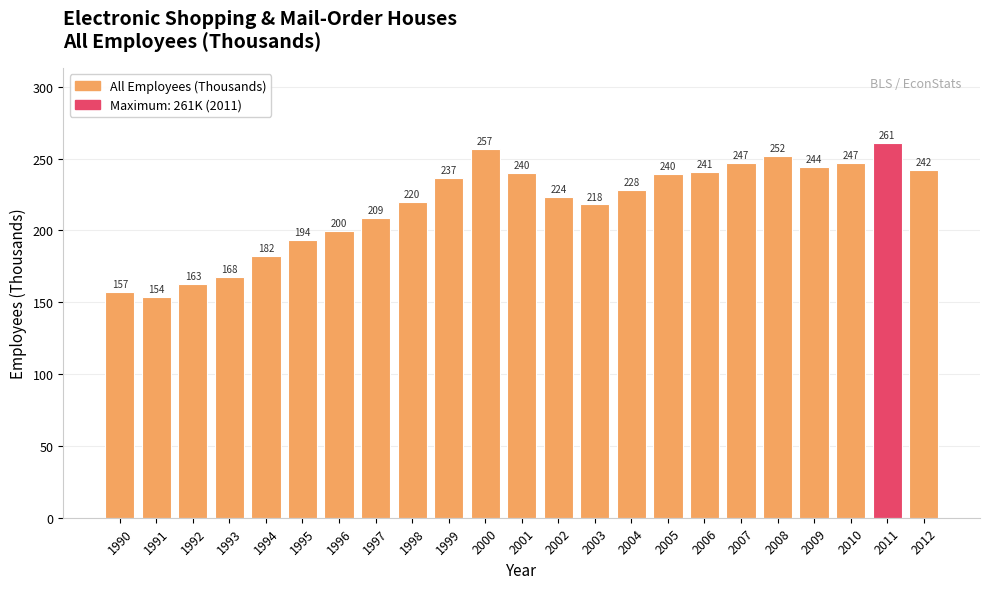

What is the smallest value displayed?

153.6